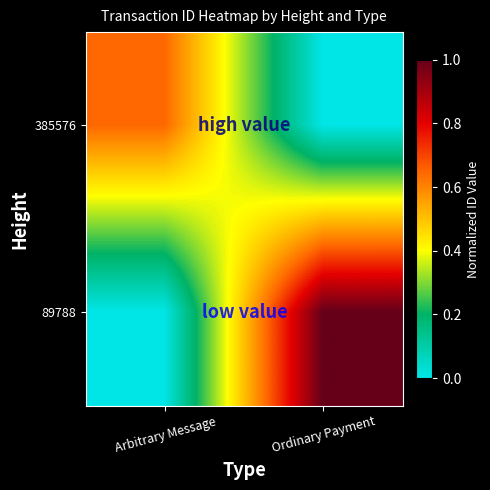

What is the total value across all series at Ordinary Payment?

1.0